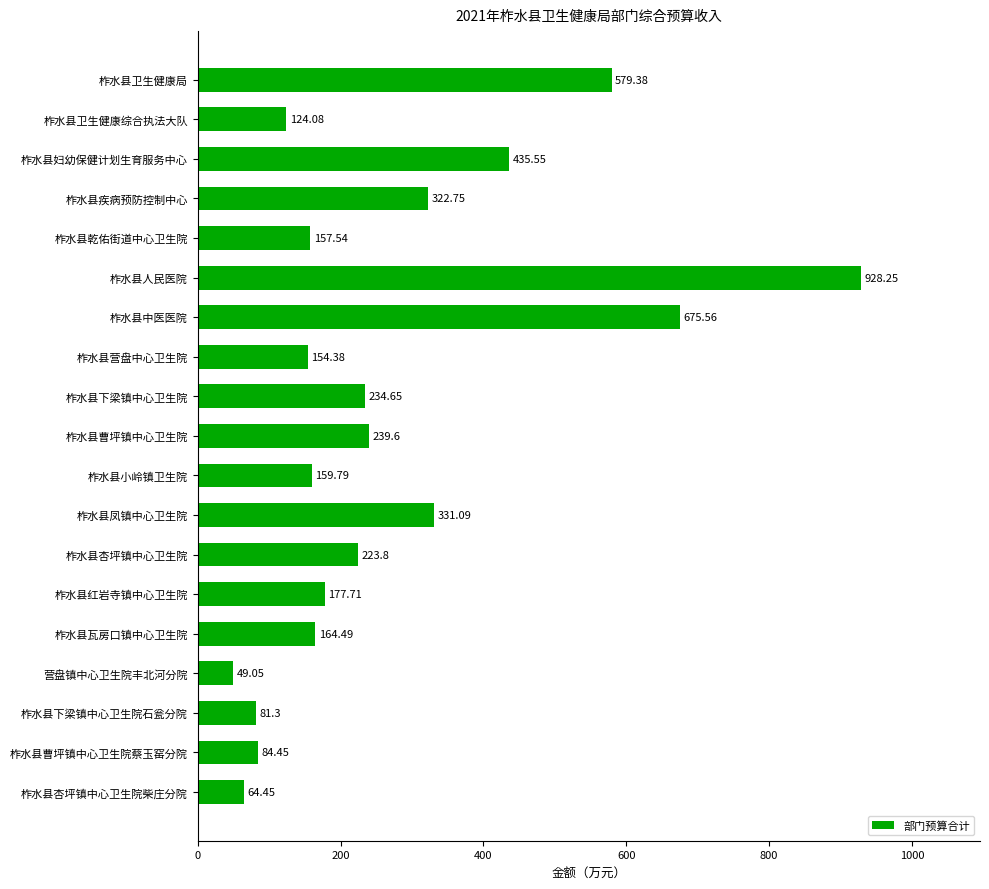

Which category has the highest value across all series?

柞水县人民医院